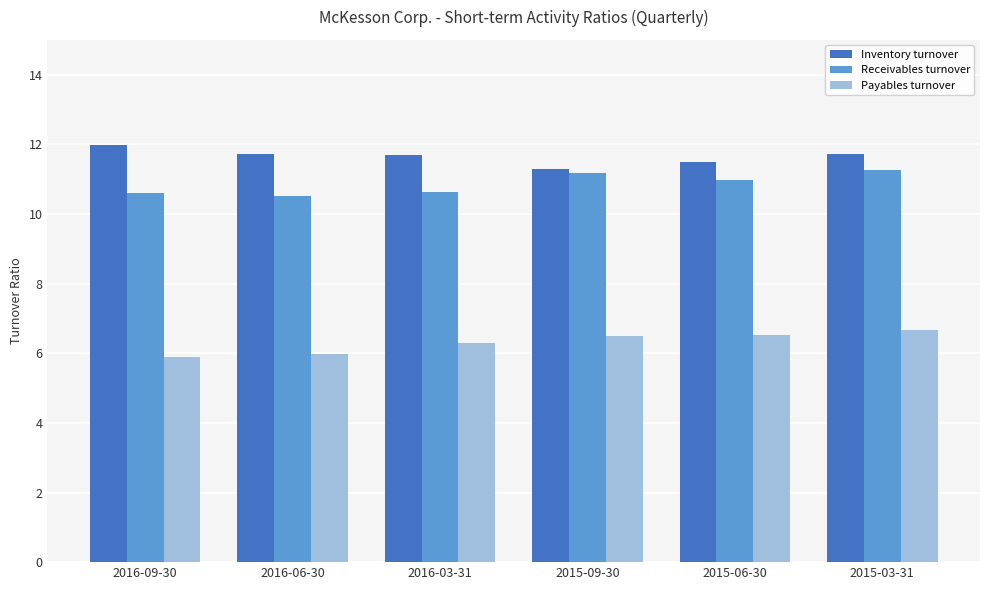

What is the difference between the maximum and minimum values in the Inventory turnover series?

0.7